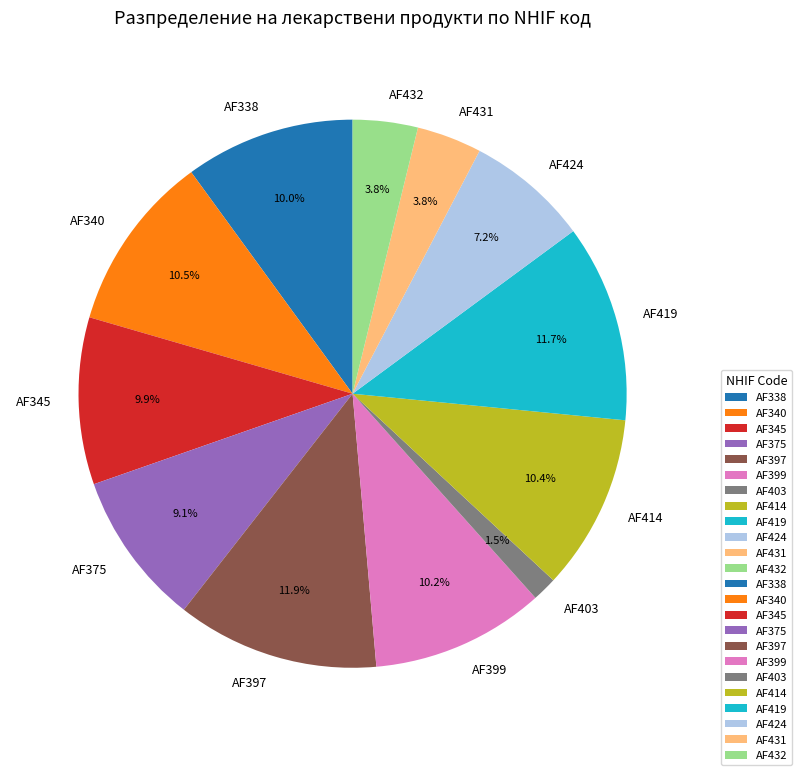

What percentage do AF345 and AF338 together represent?

19.9%